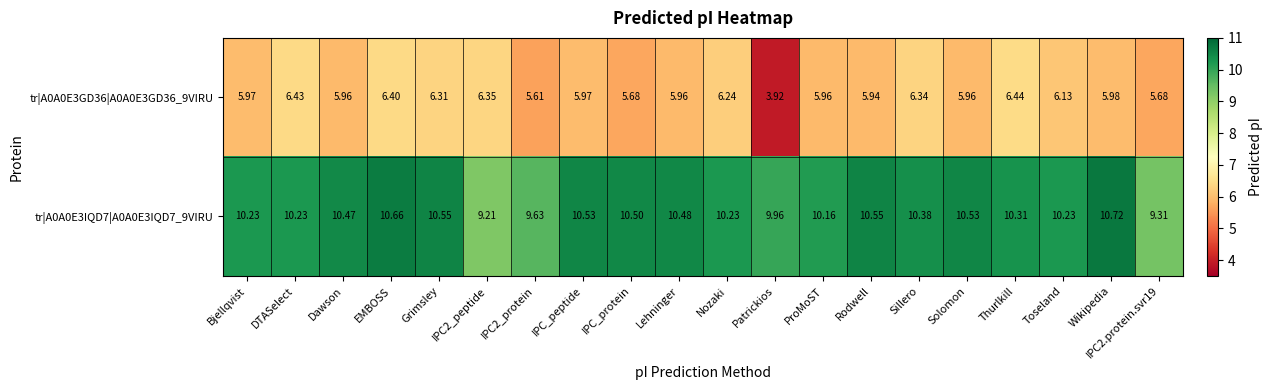

At which label does tr|A0A0E3GD36|A0A0E3GD36_9VIRU first exceed 5?

Bjellqvist